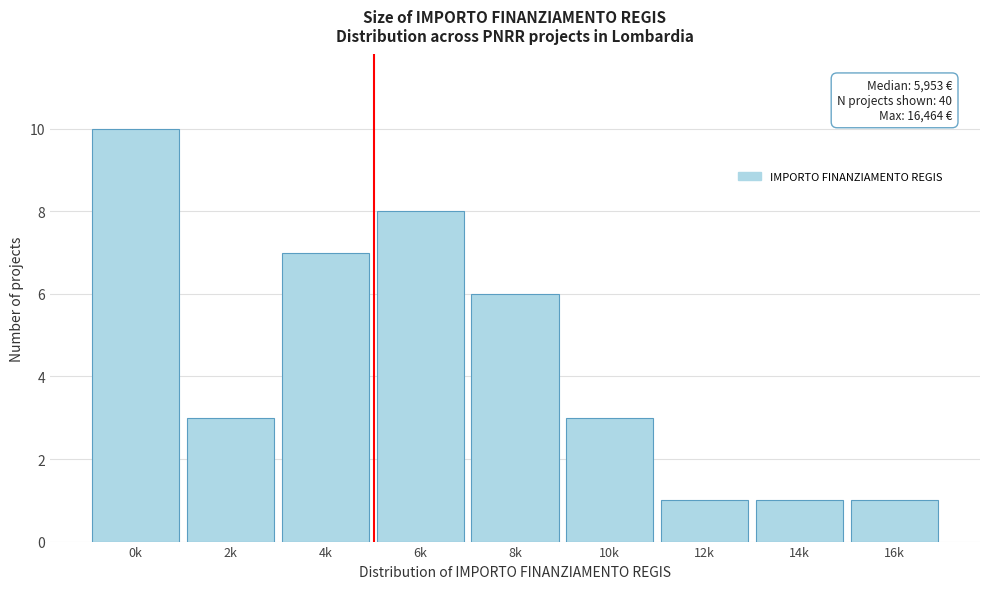

Reading right to left, extract all data points from this chart.

1	1	1	3	6	8	7	3	10